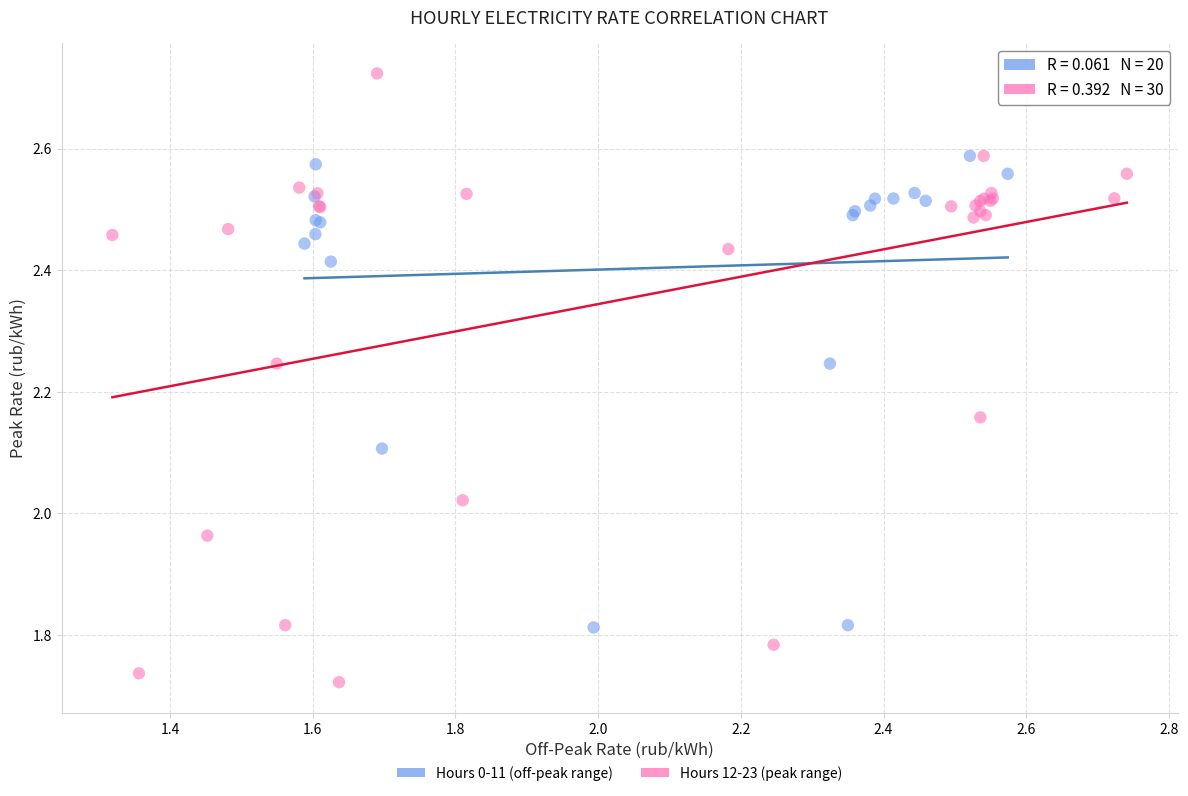

Which series has the widest spread of Y values?

Hours 12-23 (peak range)